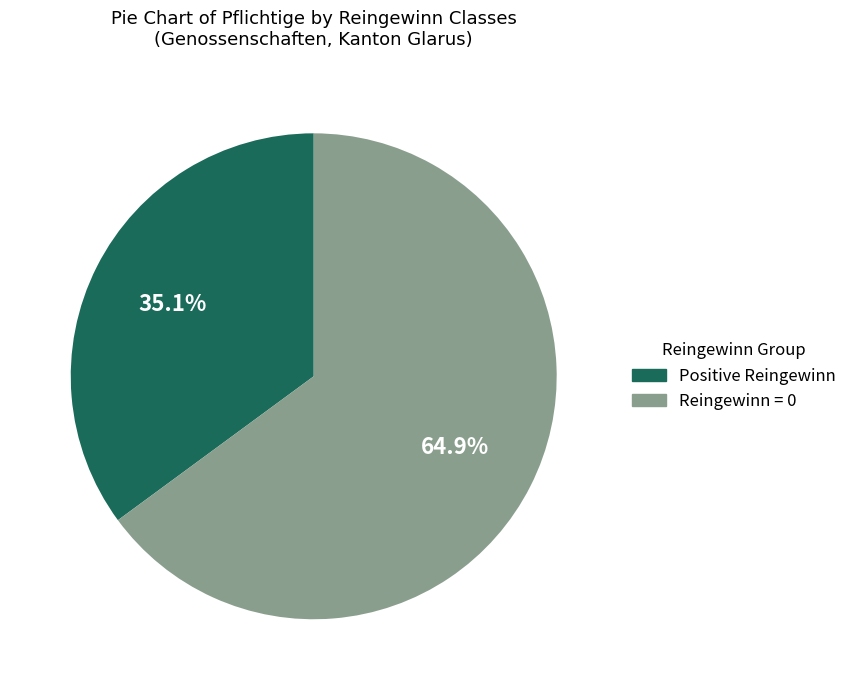

Does any single category account for the majority?

Yes